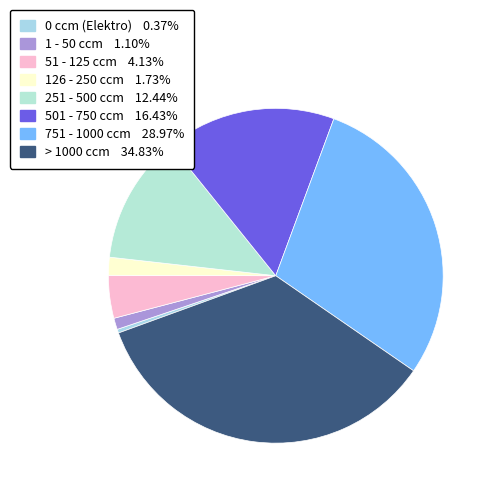

Count the number of slices in the pie.

8